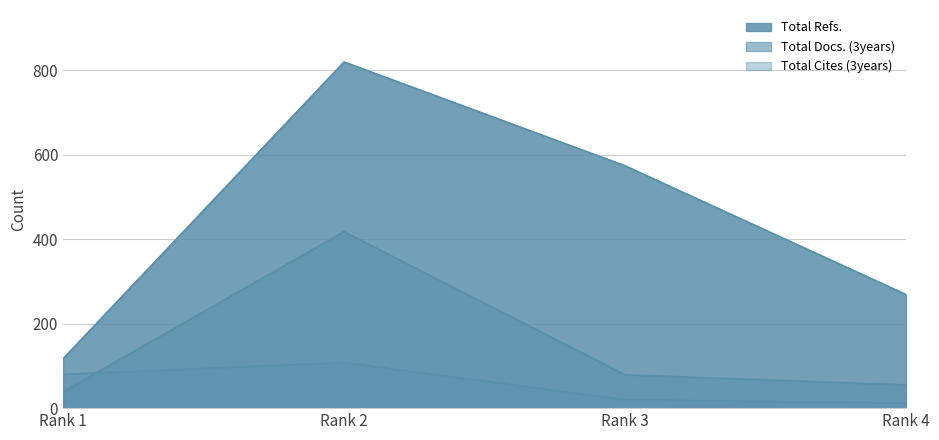

At which label does Total Cites (3years) first exceed 80?

Rank 2